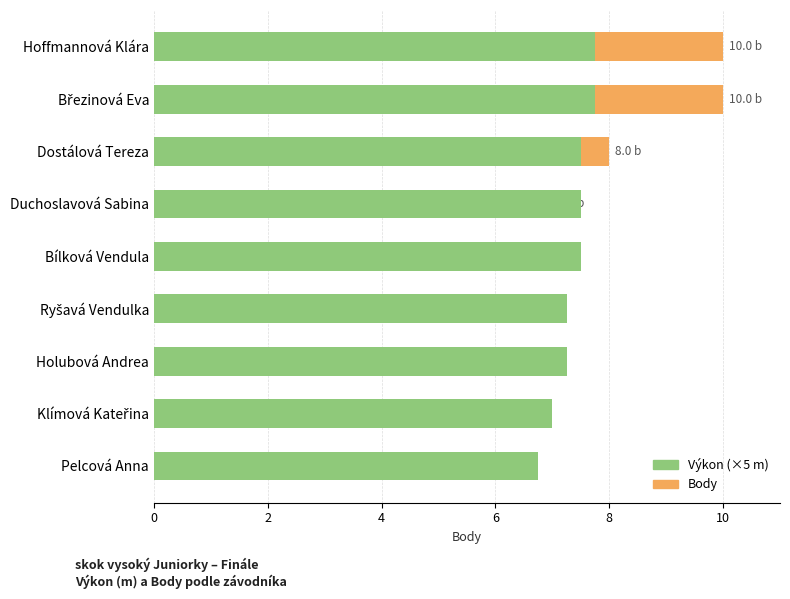

Which series has the largest range (max minus min)?

Body